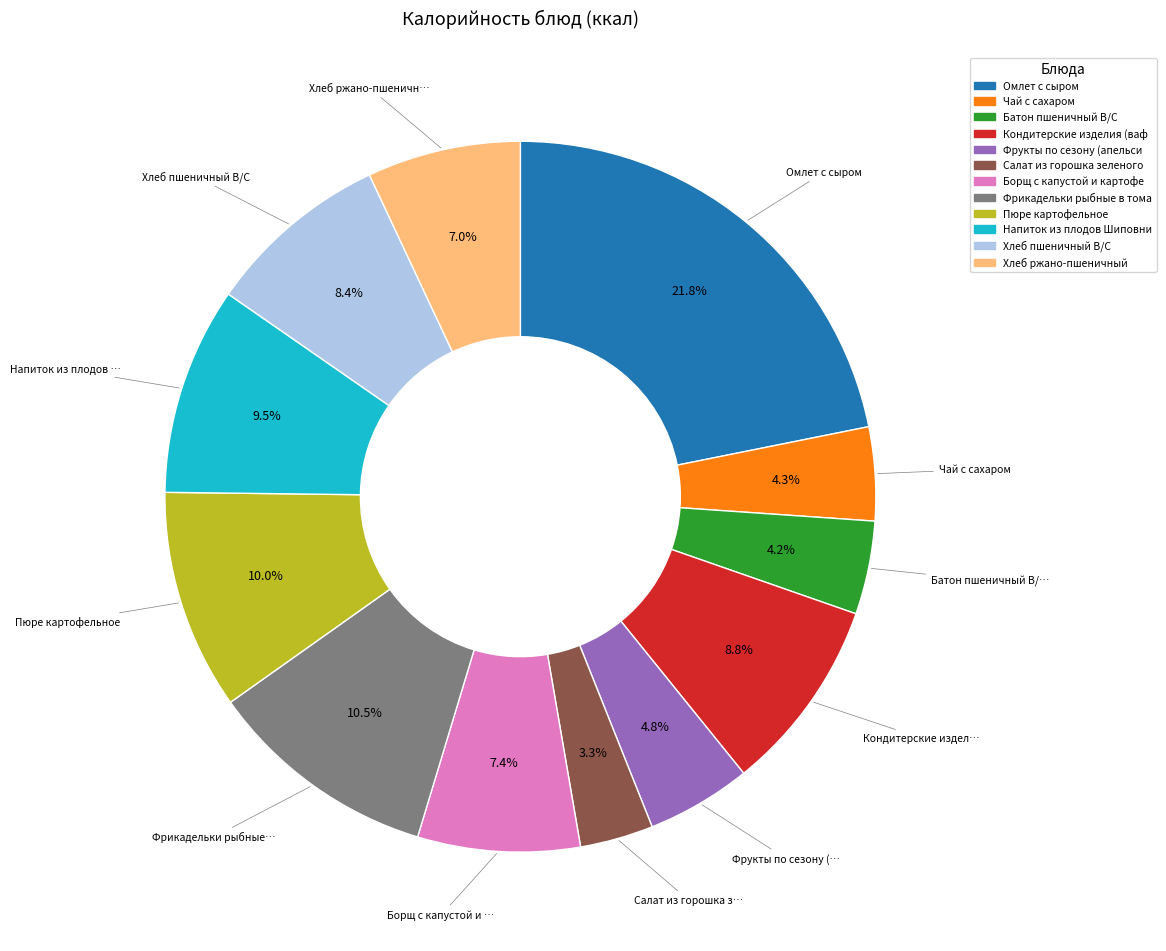

Is there a majority slice in this chart?

No